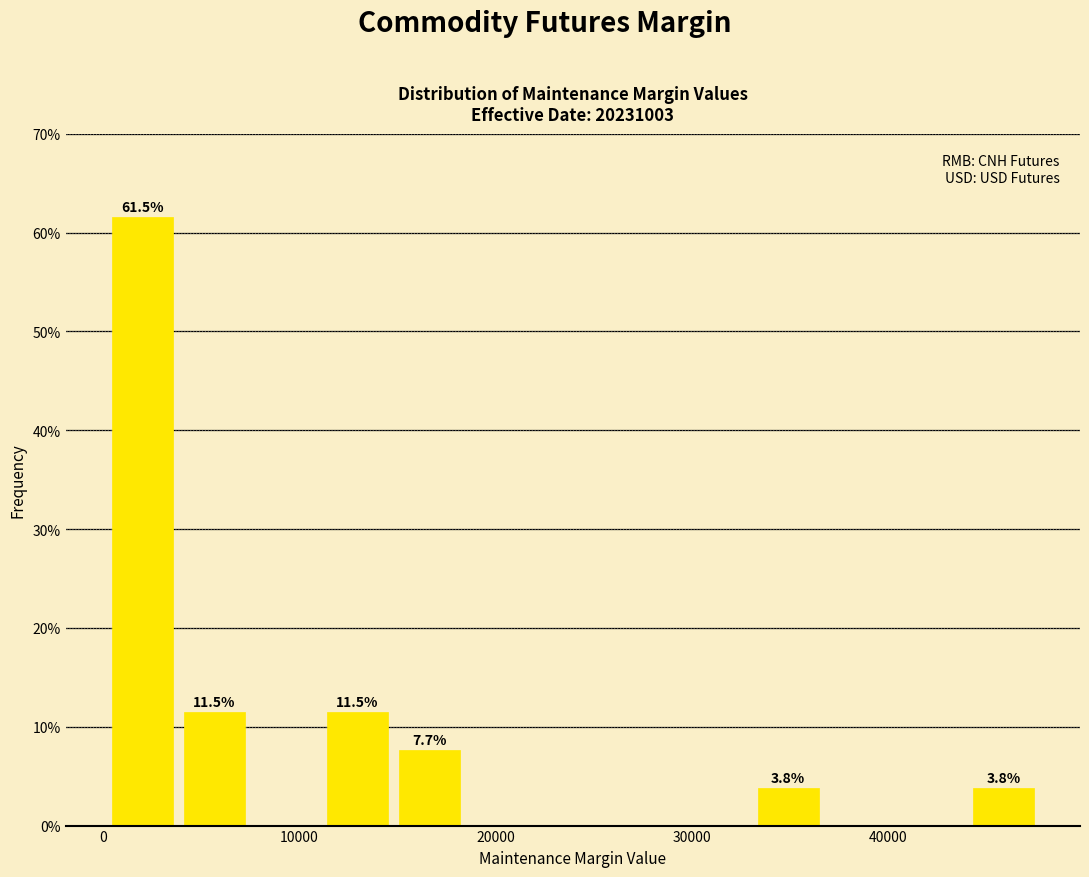

Around what value on the x-axis is the tallest bar? Give the approximate position of its centre, as read against the axis.

2000